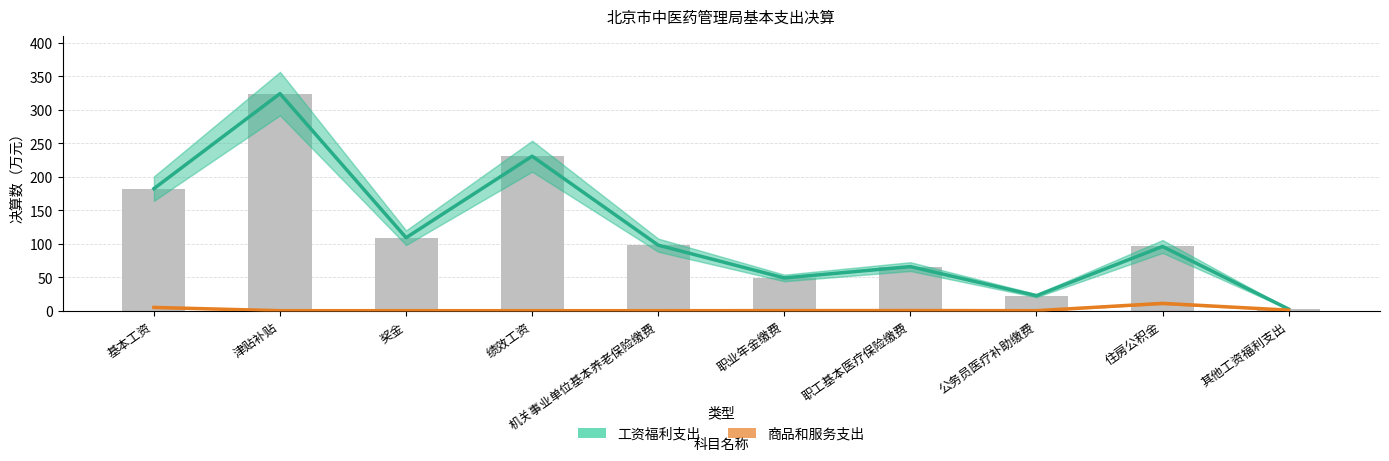

Which series has the largest total across all categories?

工资福利支出